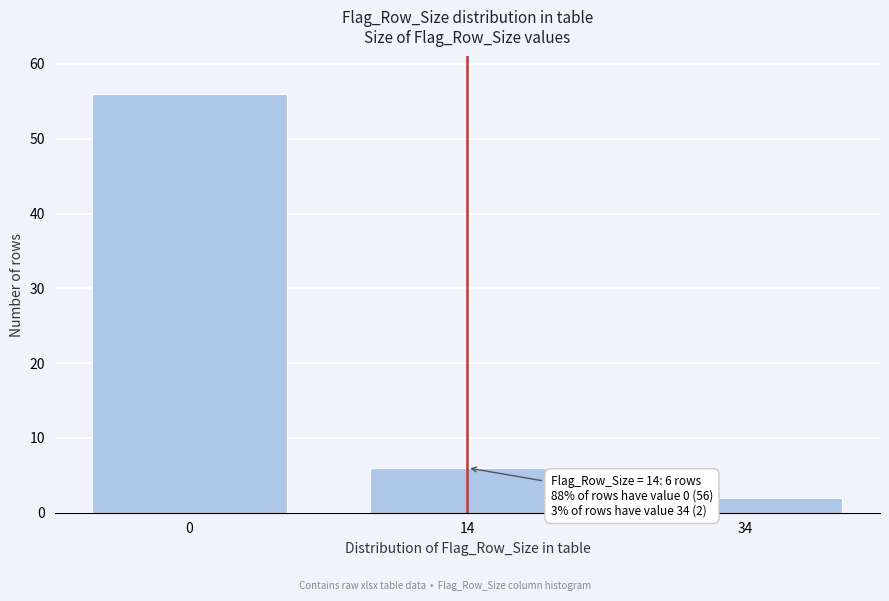

Reading left to right, what are all the values shown in this chart?

56	6	2